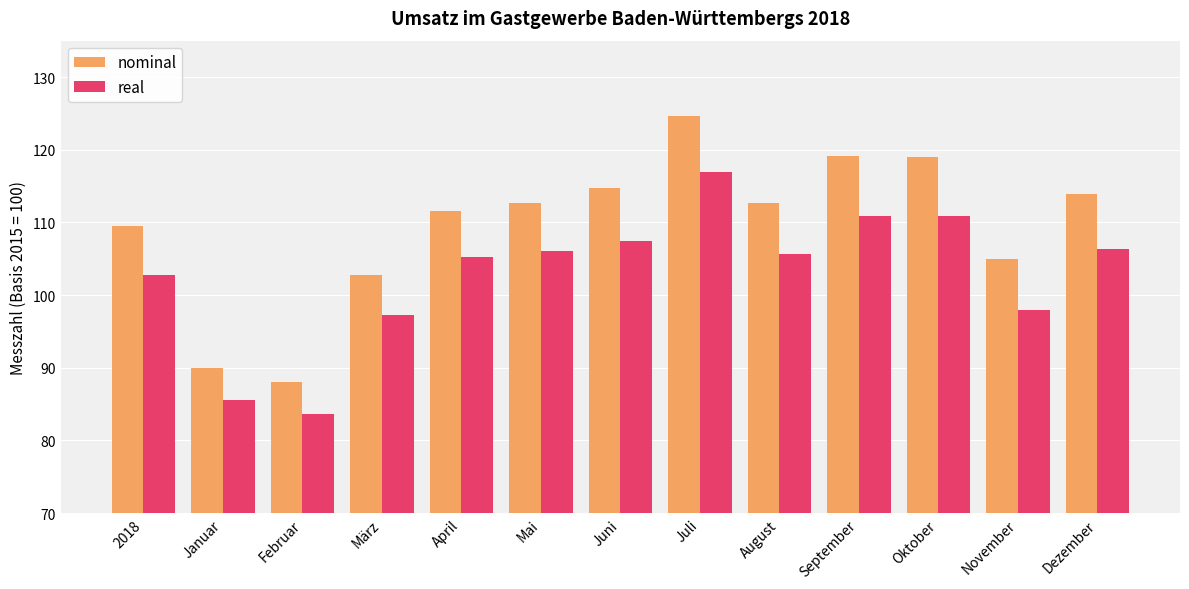

What is the difference between the highest and lowest values at Oktober?

8.1